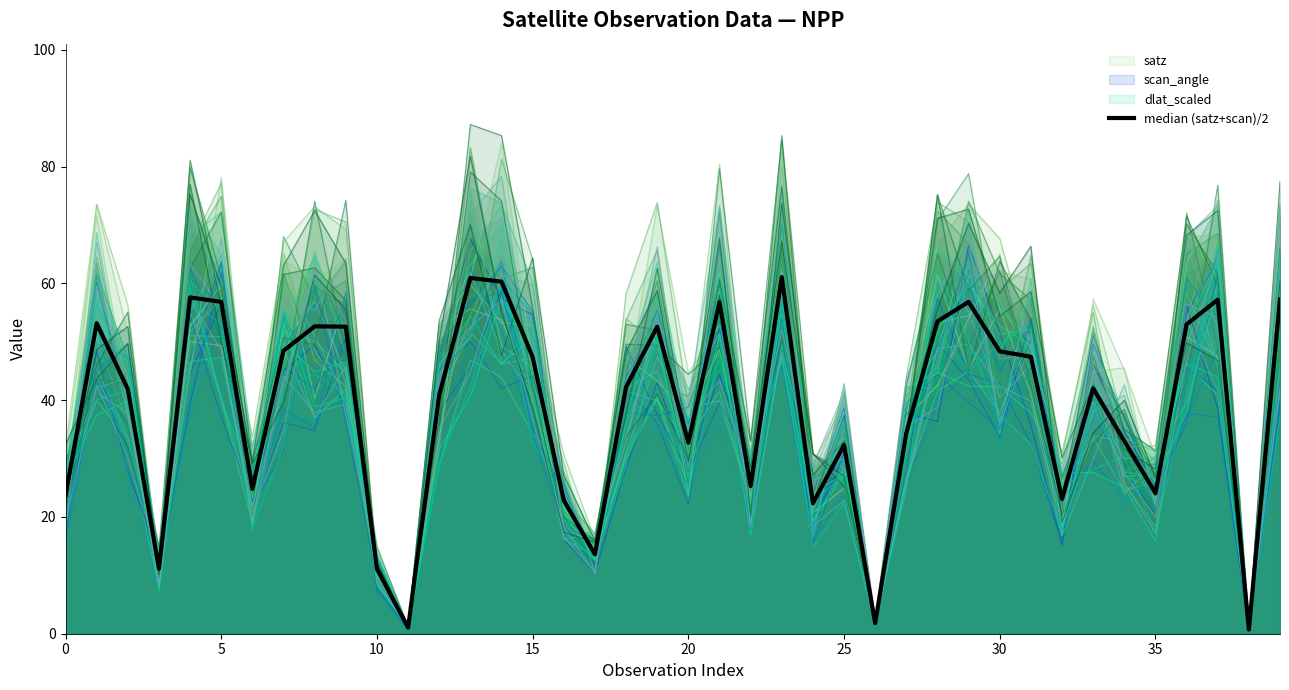

What is the sum of all values?

1539.1